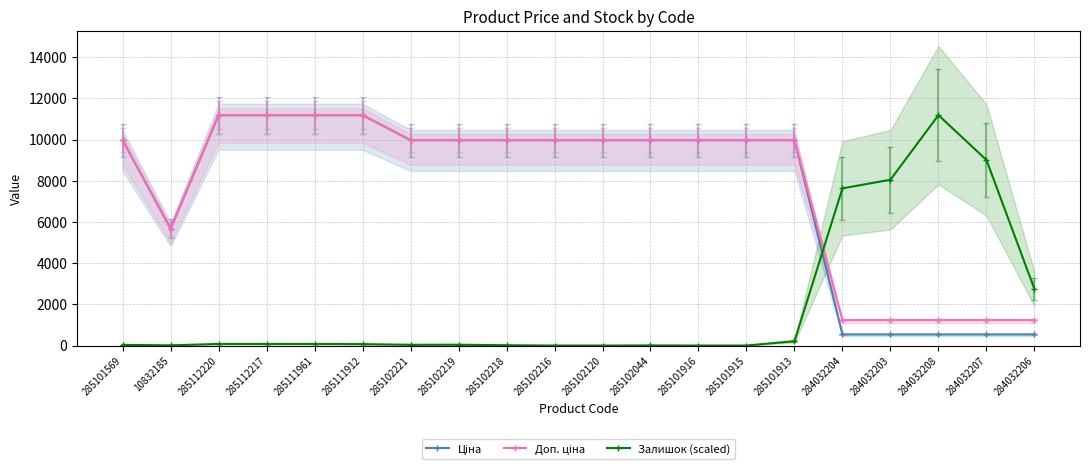

How many categories are shown in the chart?

20